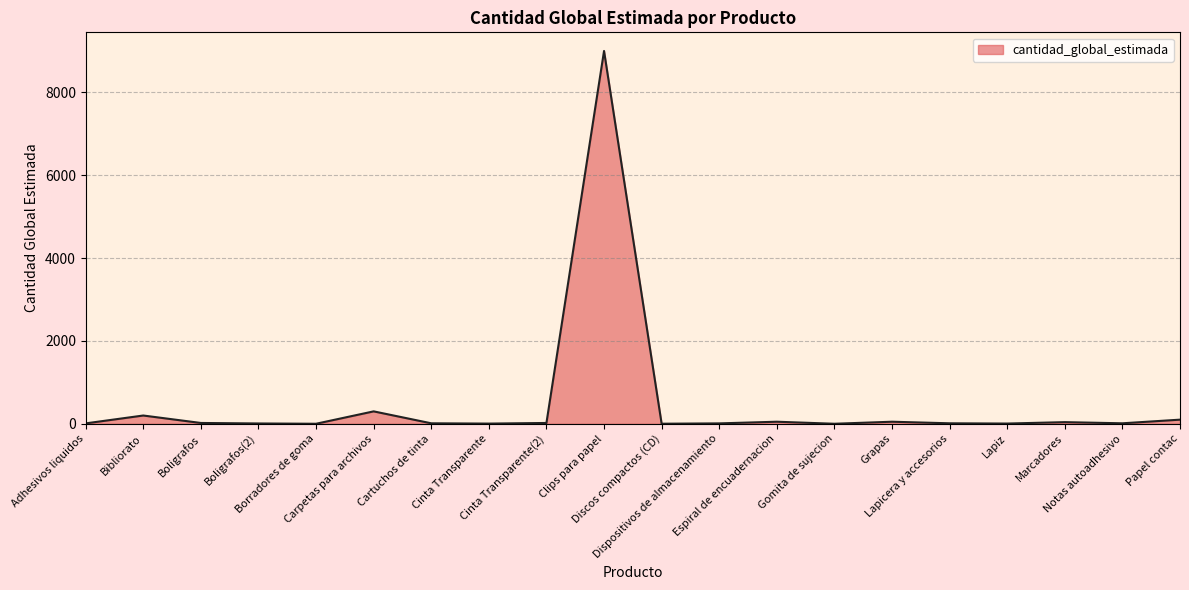

How many values are below 12?

8